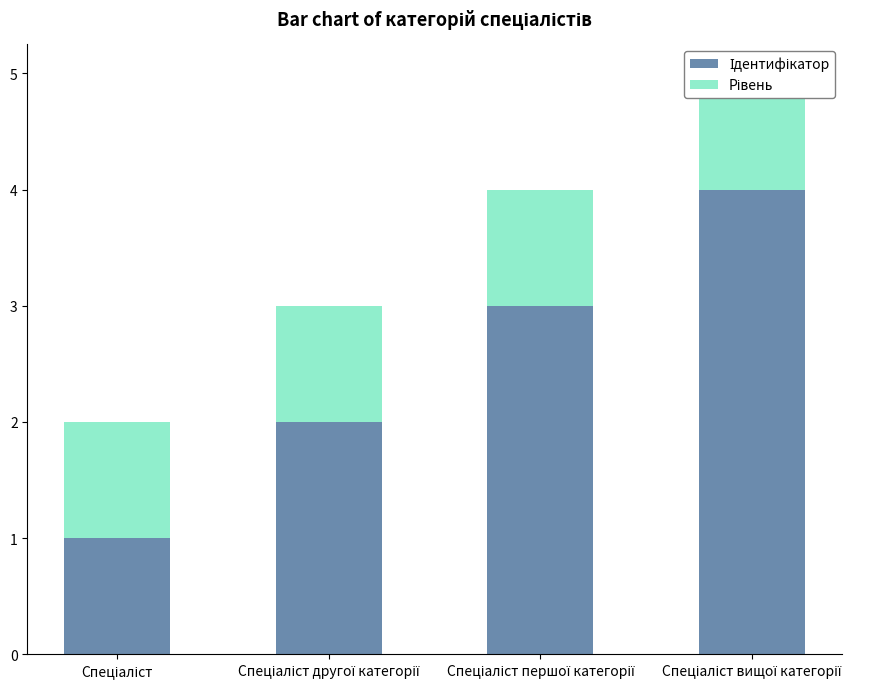

At which label does Ідентифікатор reach its minimum?

Спеціаліст